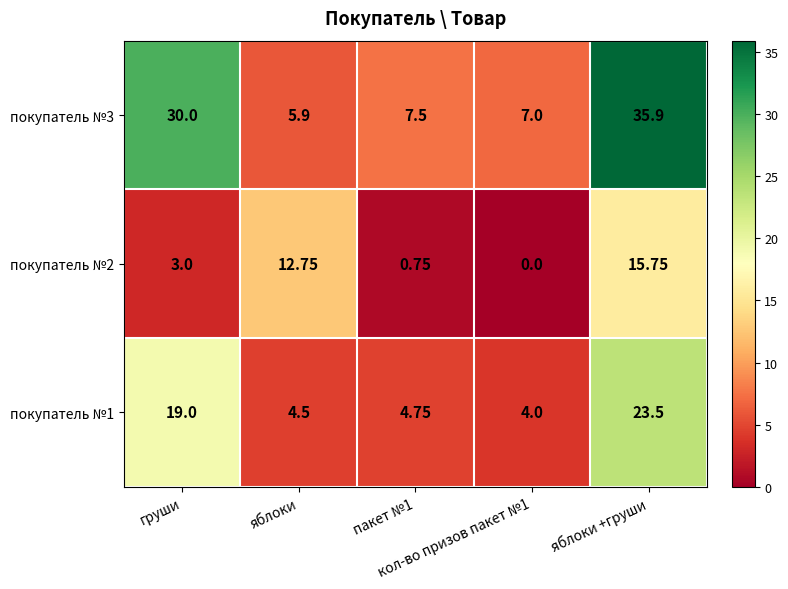

How many distinct data groups are displayed?

3